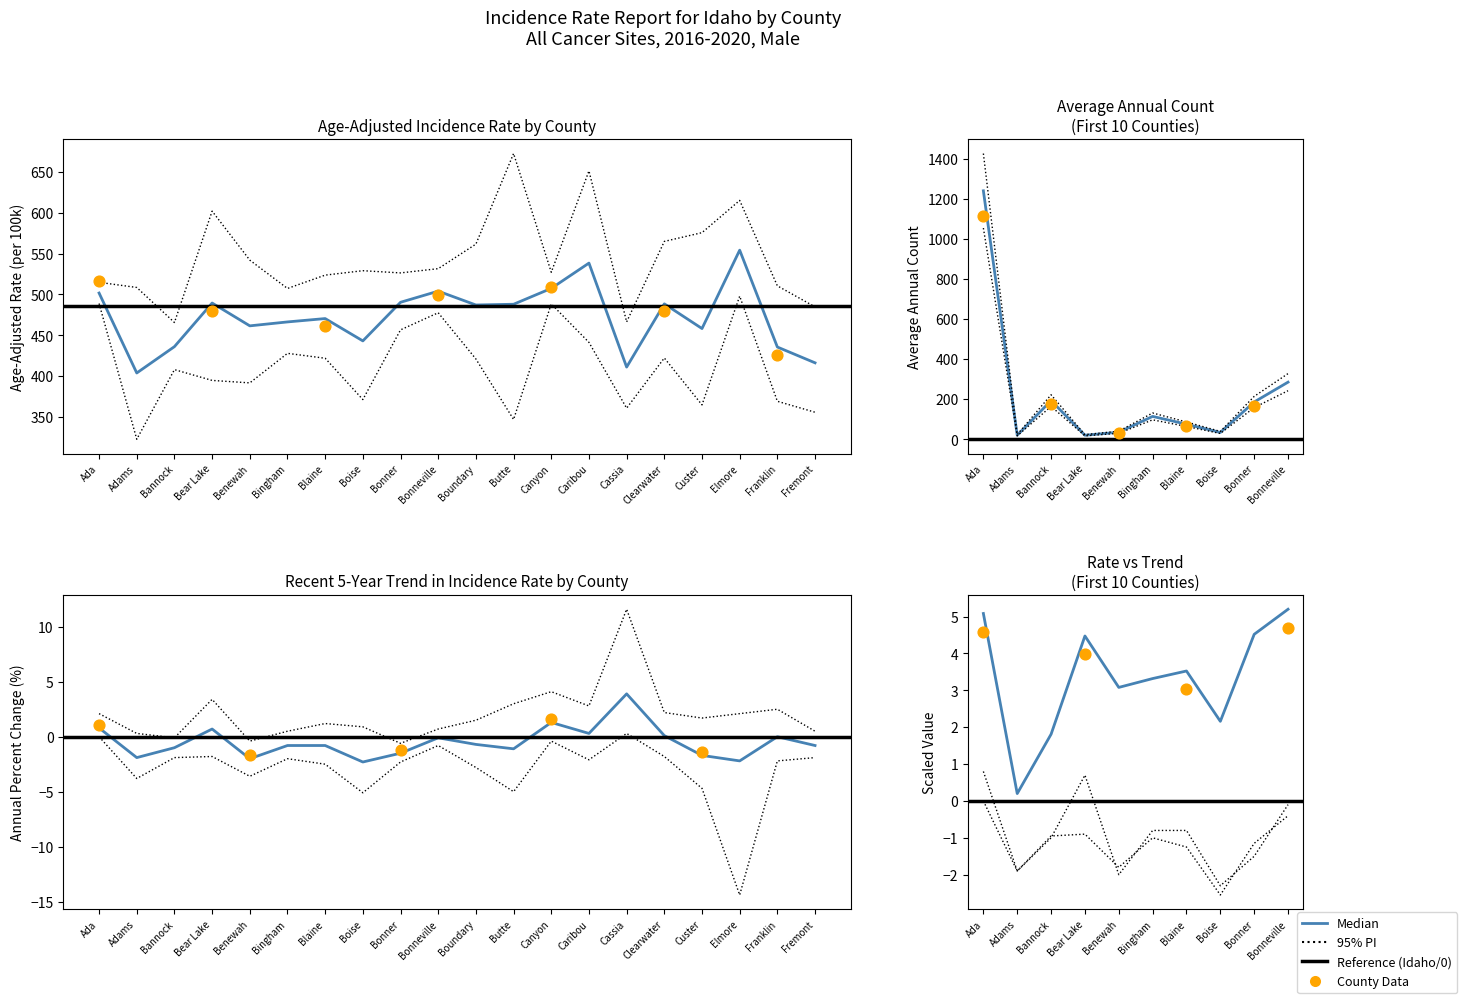

Is the value of rate at Franklin greater than the value of trend_lower at Fremont?

Yes